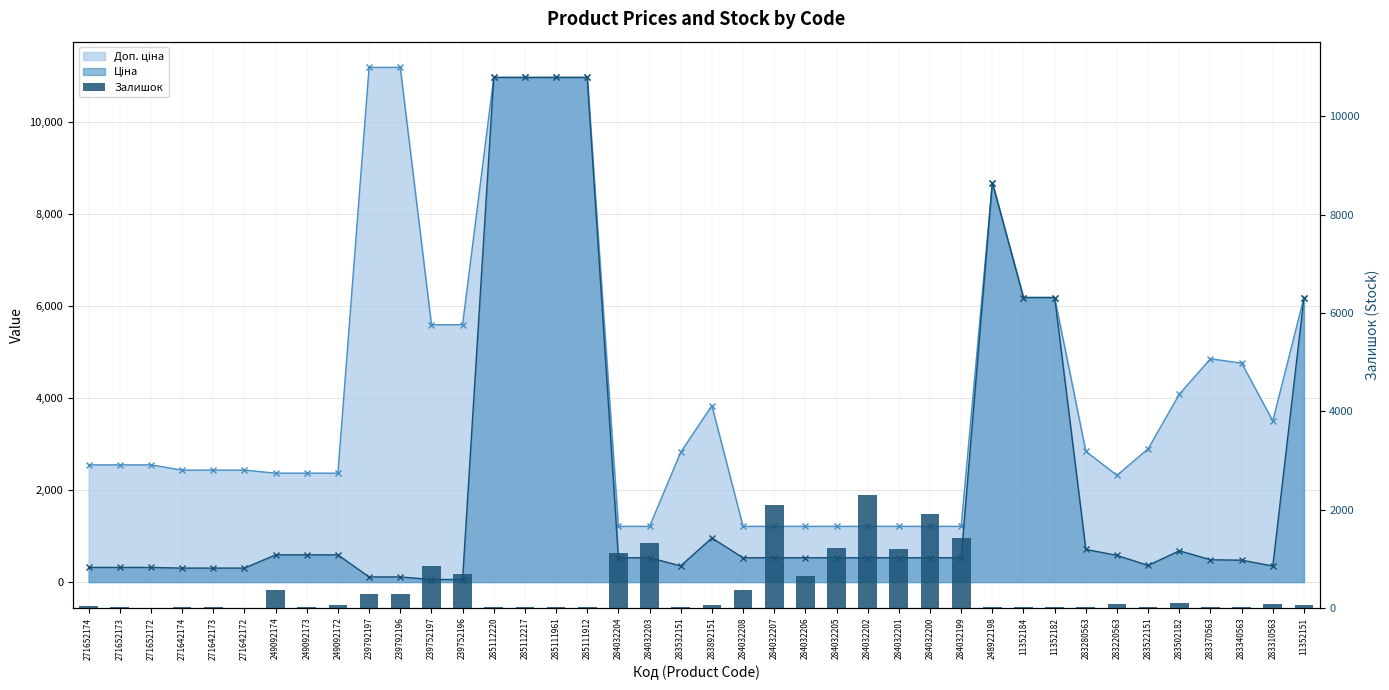

At which label is the value closest to 1154?

284032201